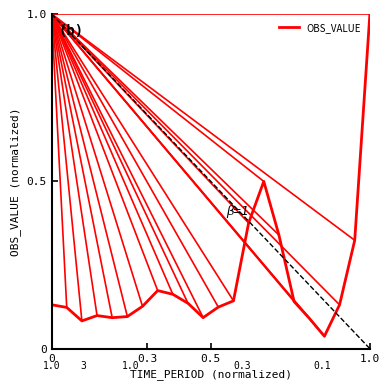

What is the sum of all values?

4.5